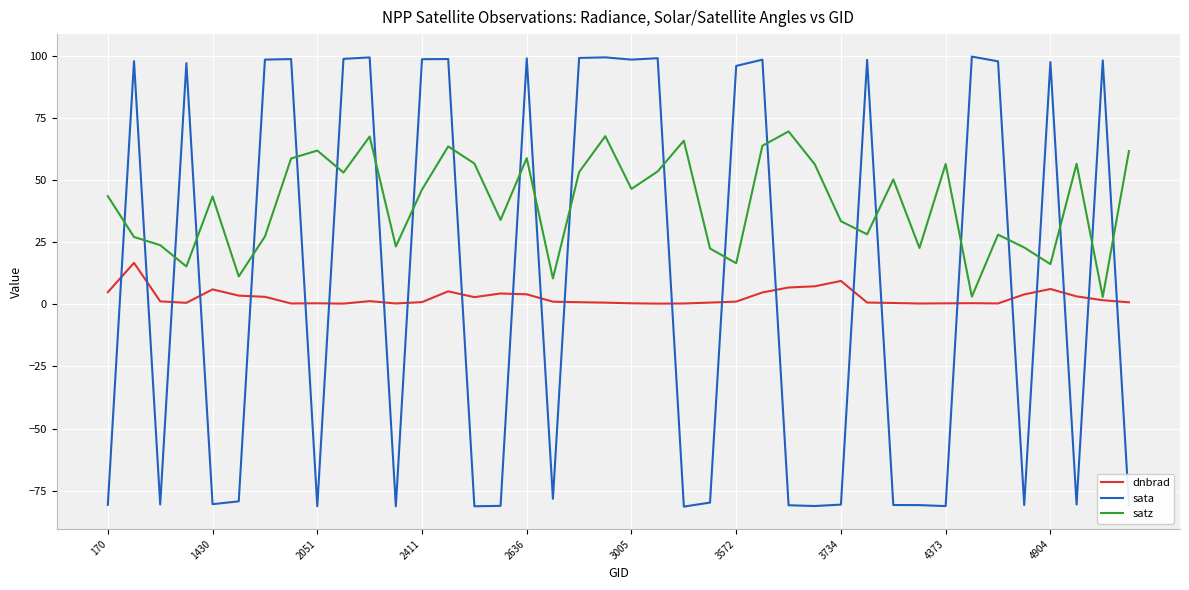

Which series has the widest spread of values?

sata